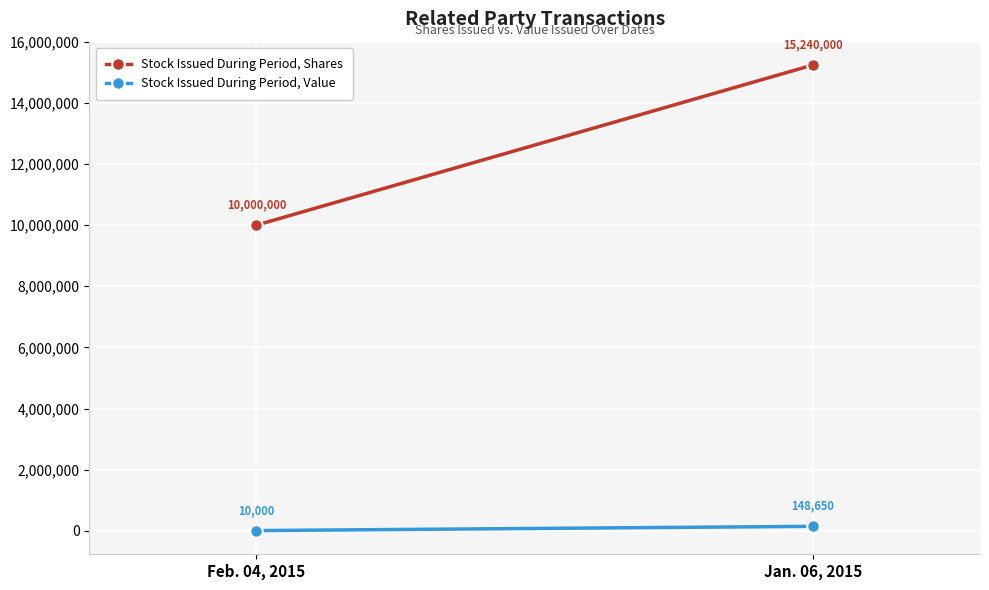

At Jan. 06, 2015, list the series in order from smallest to largest.

Stock Issued During Period, Value, Stock Issued During Period, Shares